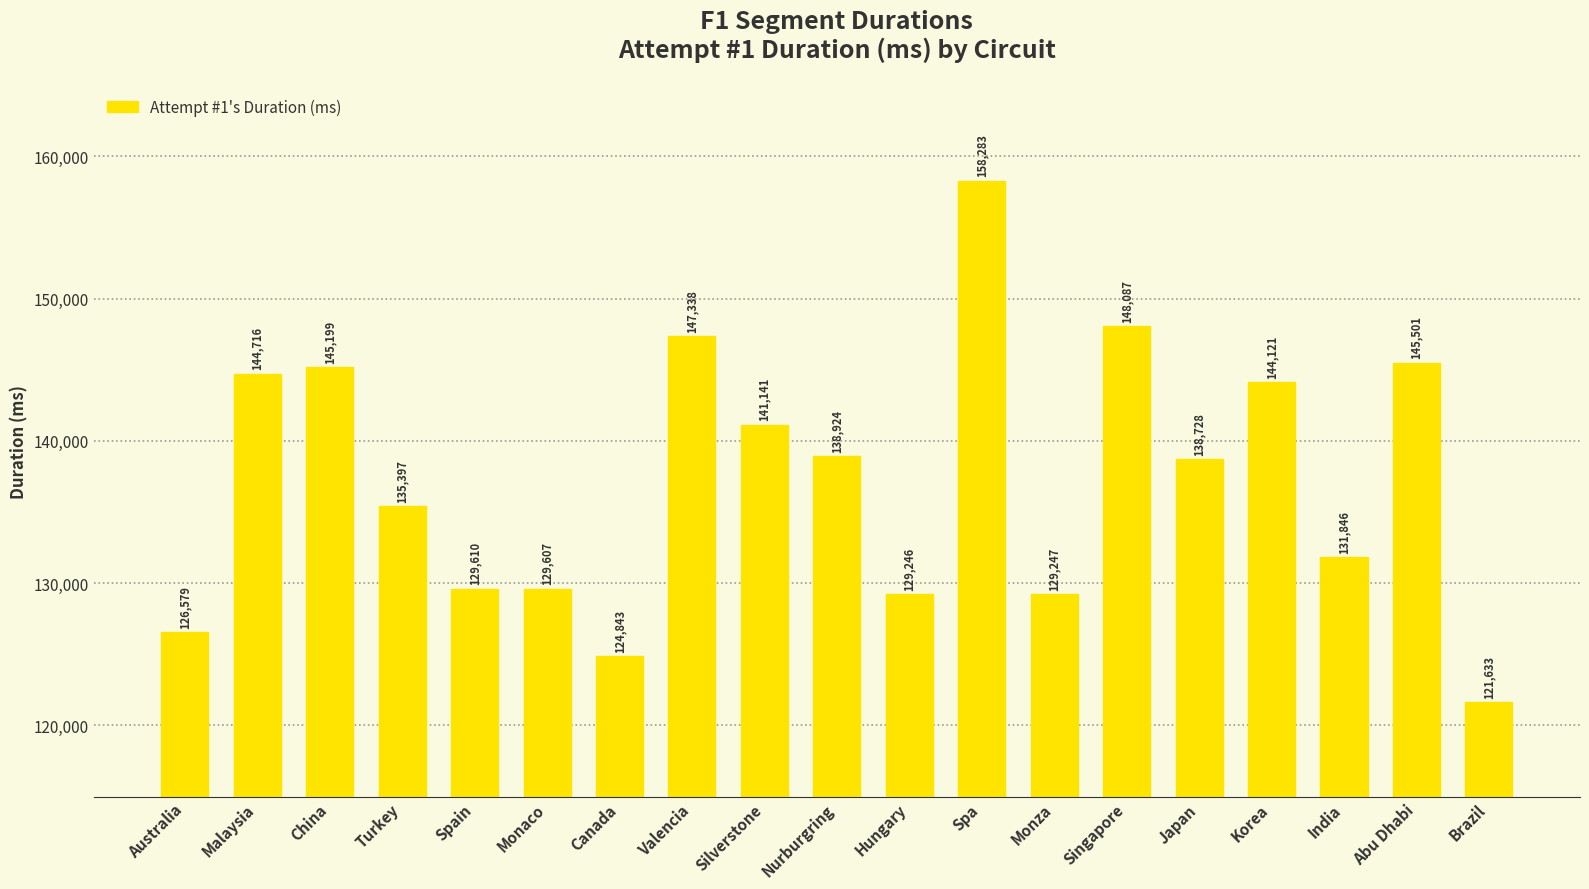

What is the change in value from Valencia to Korea?

-3217